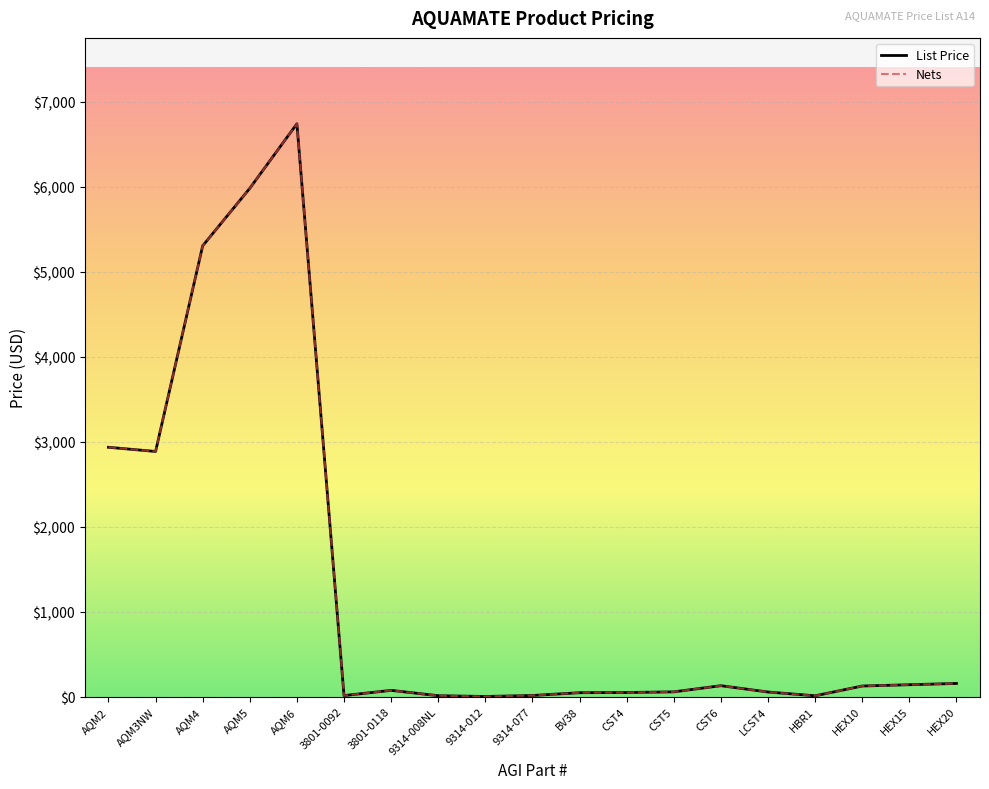

Does the chart display data point markers on the line(s)?

No